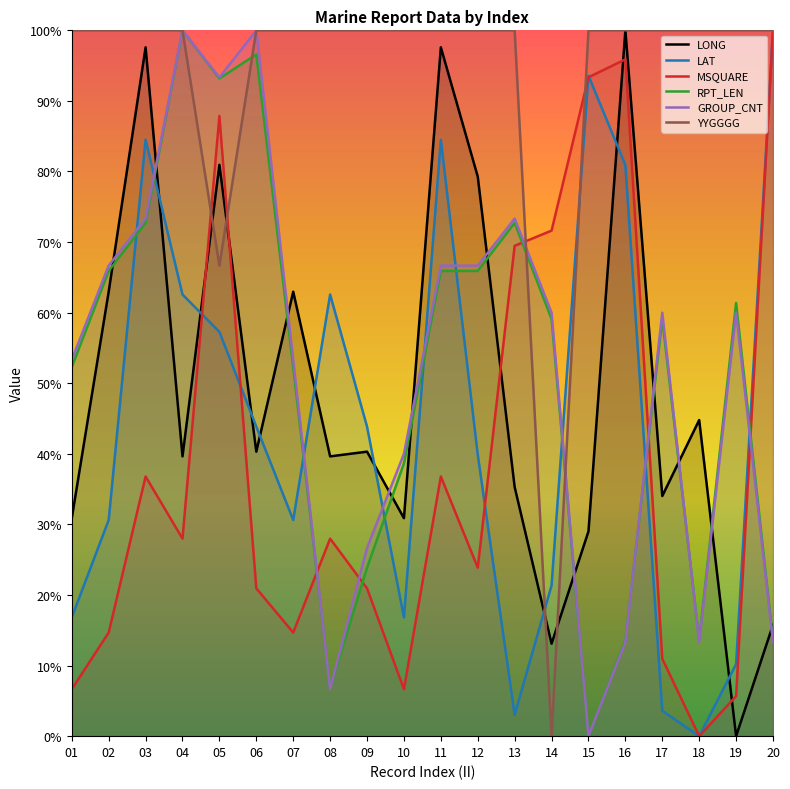

Which series has the largest total across all categories?

YYGGGG